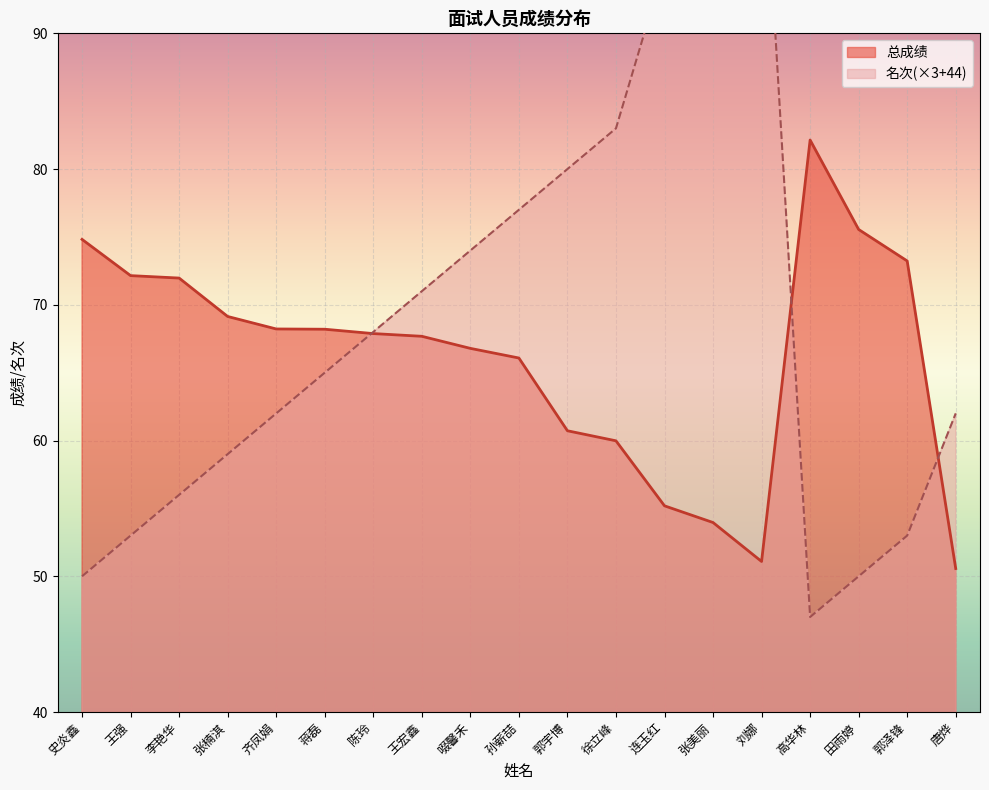

Reading left to right, list all the values displayed in this chart.

总成绩: 74.8	72.2	72.0	69.1	68.2	68.2	67.9	67.7	66.8	66.1	60.7	60.0	55.2	54.0	51.1	82.1	75.5	73.2	50.6
名次: 50.0	53.0	56.0	59.0	62.0	65.0	68.0	71.0	74.0	77.0	80.0	83.0	95.0	98.0	107.0	47.0	50.0	53.0	62.0